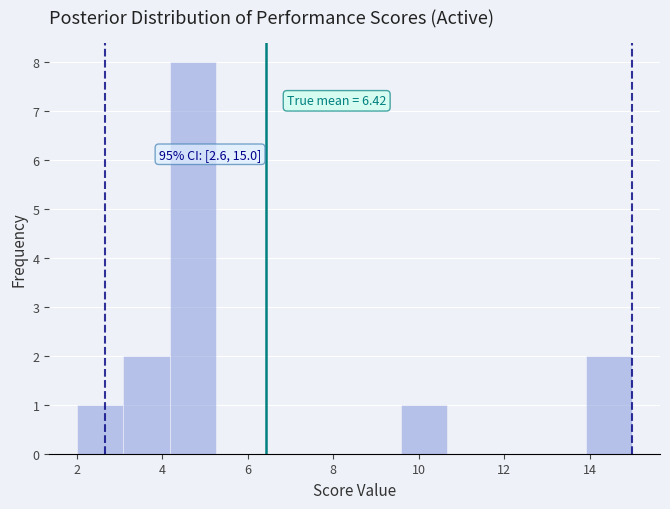

Over which range of the x-axis is the bar tallest?

4.2 to 5.2